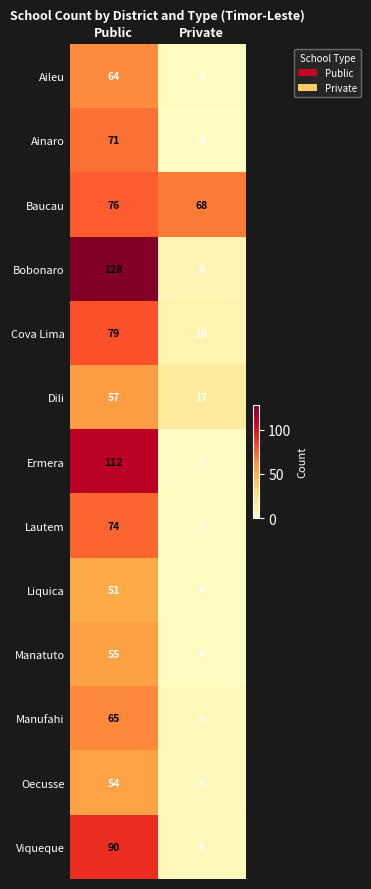

What is the difference between the highest and lowest values at Private?

65